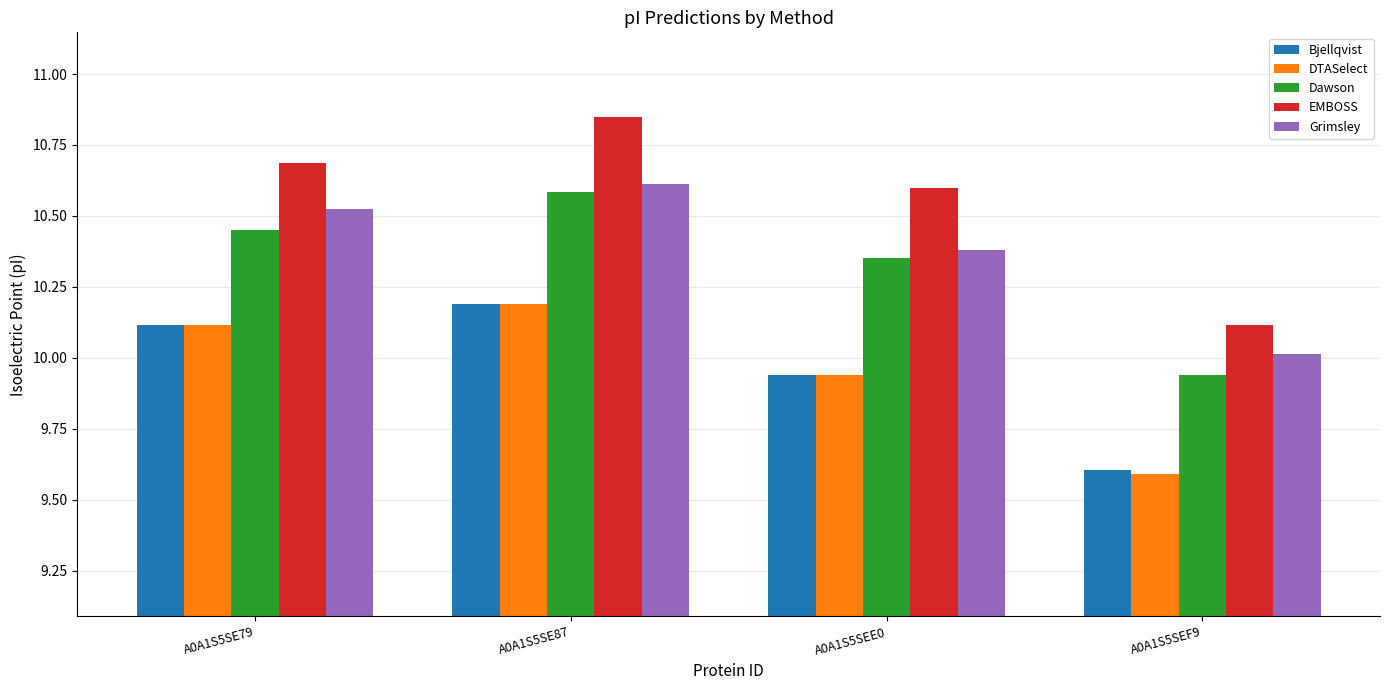

What is the total value across all series at A0A1S5SE79?

51.9